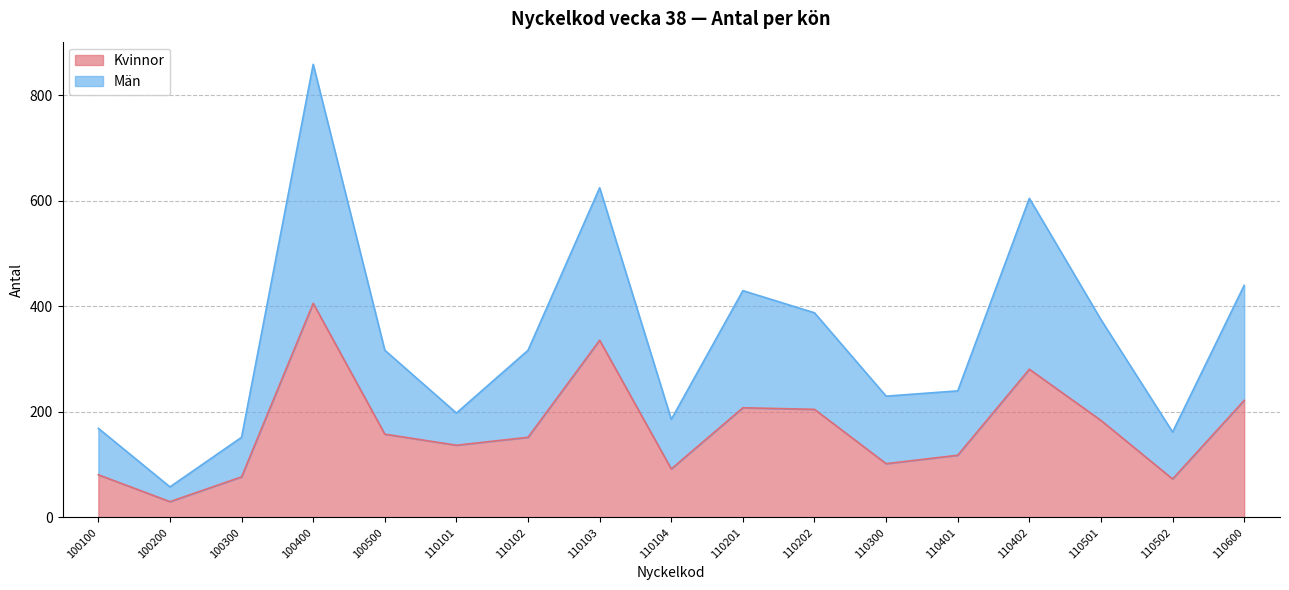

What is the sum of the Kvinnor values at 100400 and 110300?

508